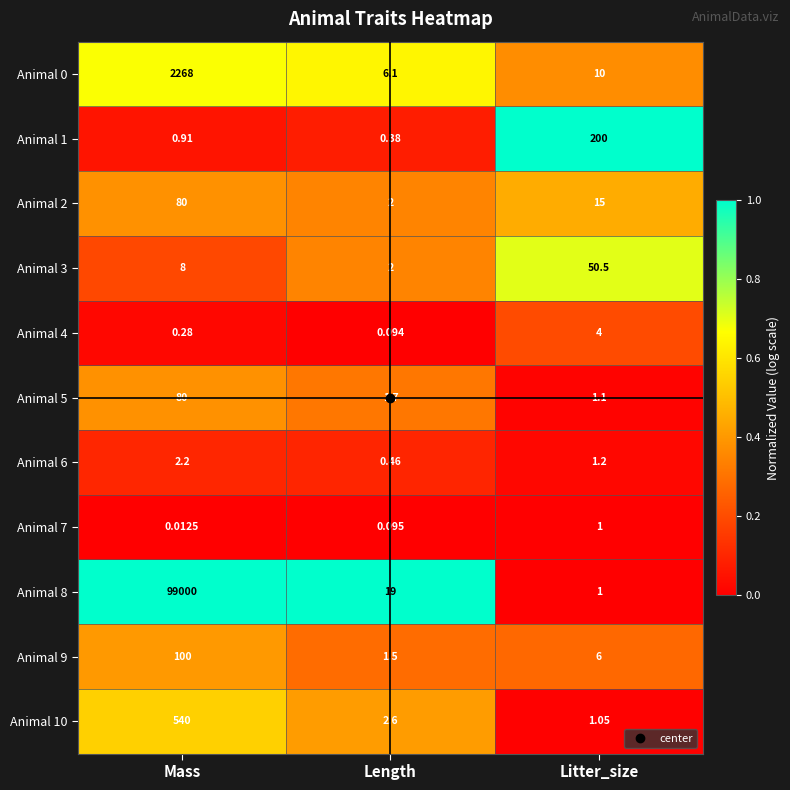

Between Mass and Length, which series saw the biggest shift?

Animal 8